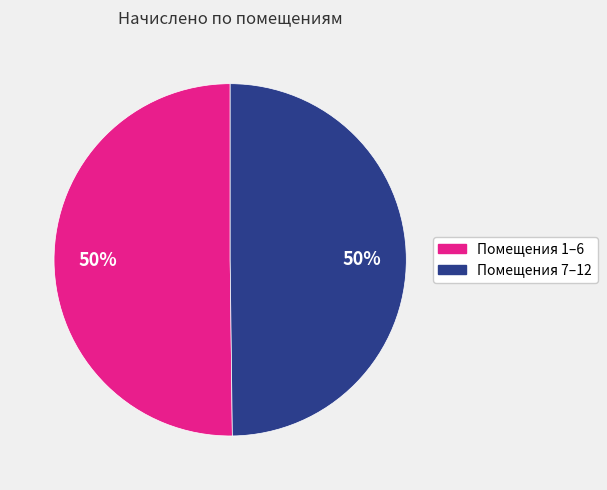

To the nearest percent, what is the average slice percentage?

50%